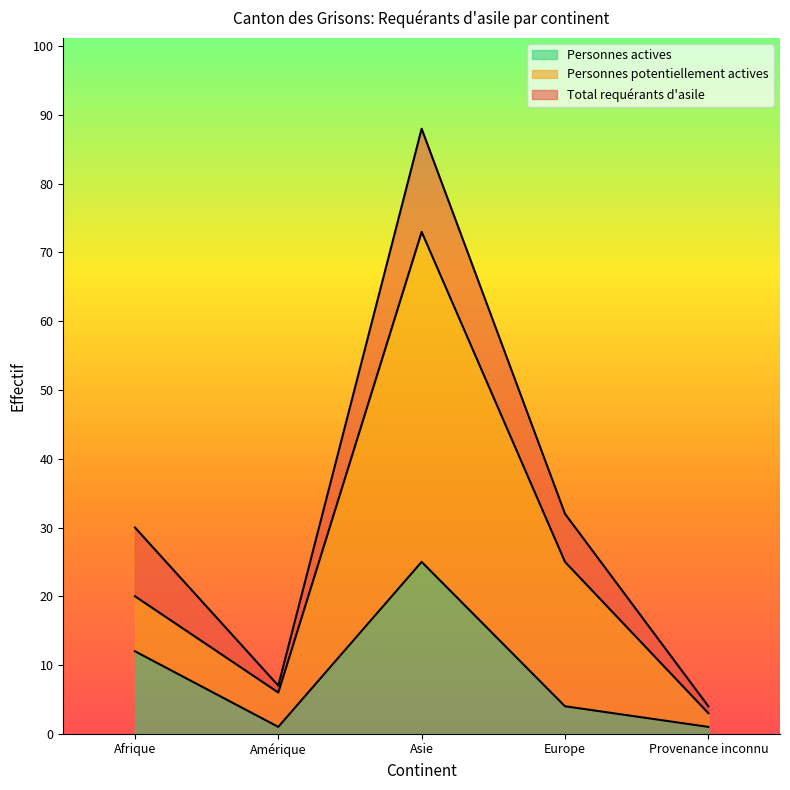

How many values in the Personnes actives series exceed 4?

2